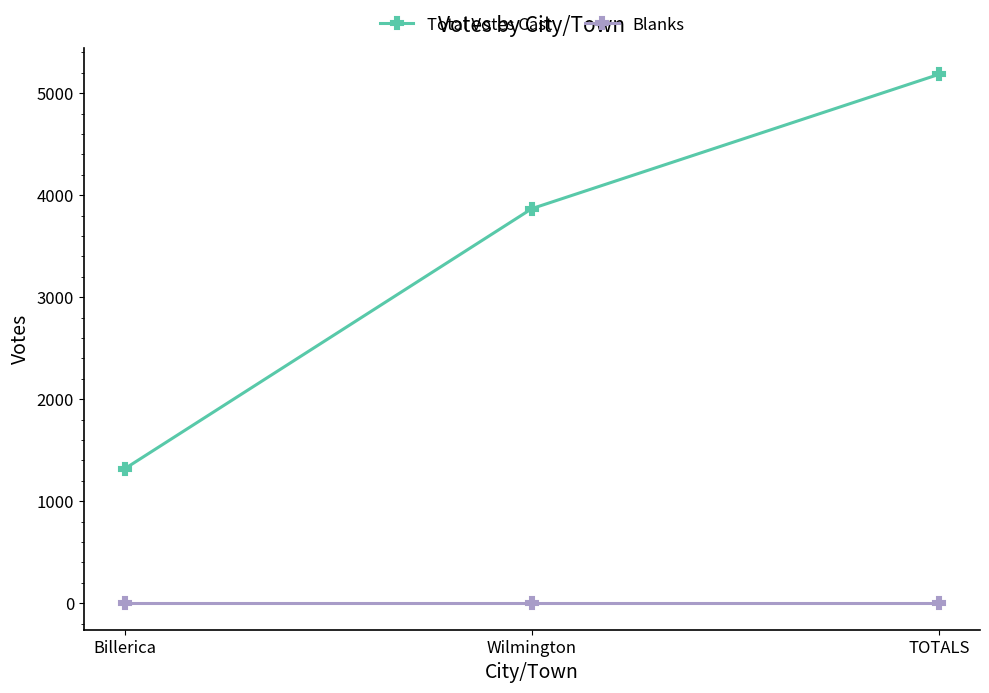

Where is Total Votes Cast nearest to the value 3251?

Wilmington